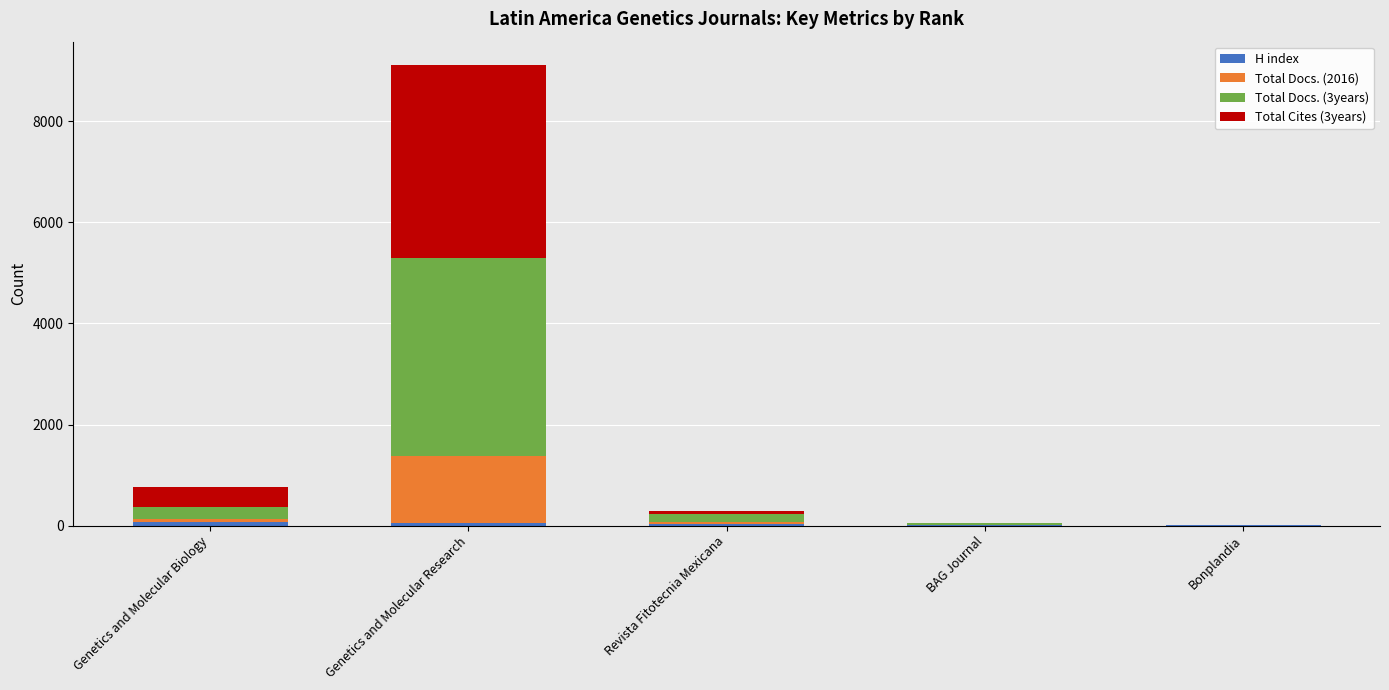

Does the chart contain stacked bars?

Yes